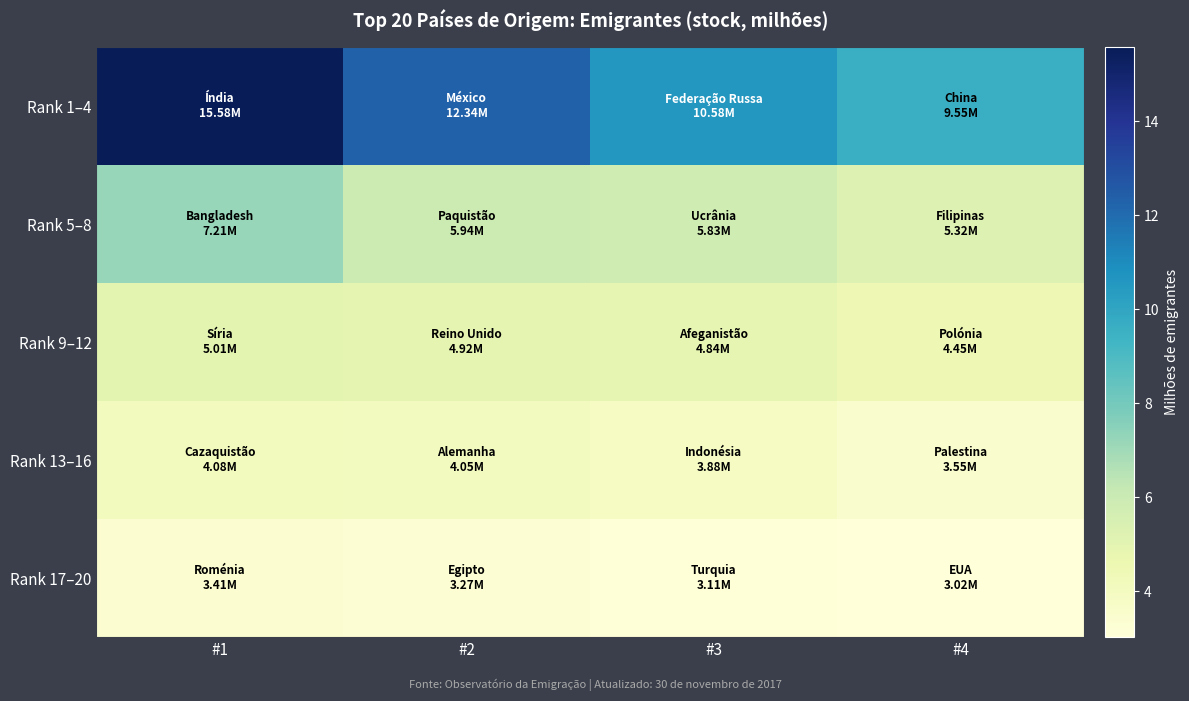

Reading left to right, list all the values displayed in this chart.

Rank 1–4: #1=15.6	#2=12.3	#3=10.6	#4=9.5
Rank 5–8: #1=7.2	#2=5.9	#3=5.8	#4=5.3
Rank 9–12: #1=5.0	#2=4.9	#3=4.8	#4=4.4
Rank 13–16: #1=4.1	#2=4.0	#3=3.9	#4=3.6
Rank 17–20: #1=3.4	#2=3.3	#3=3.1	#4=3.0